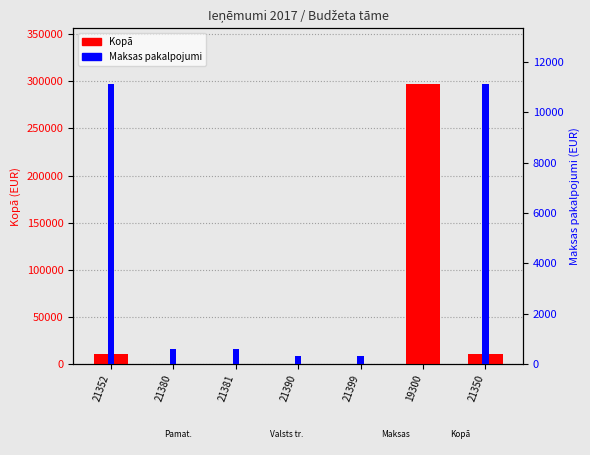

Between 21390 and 21399, which series saw the biggest shift?

Kopā